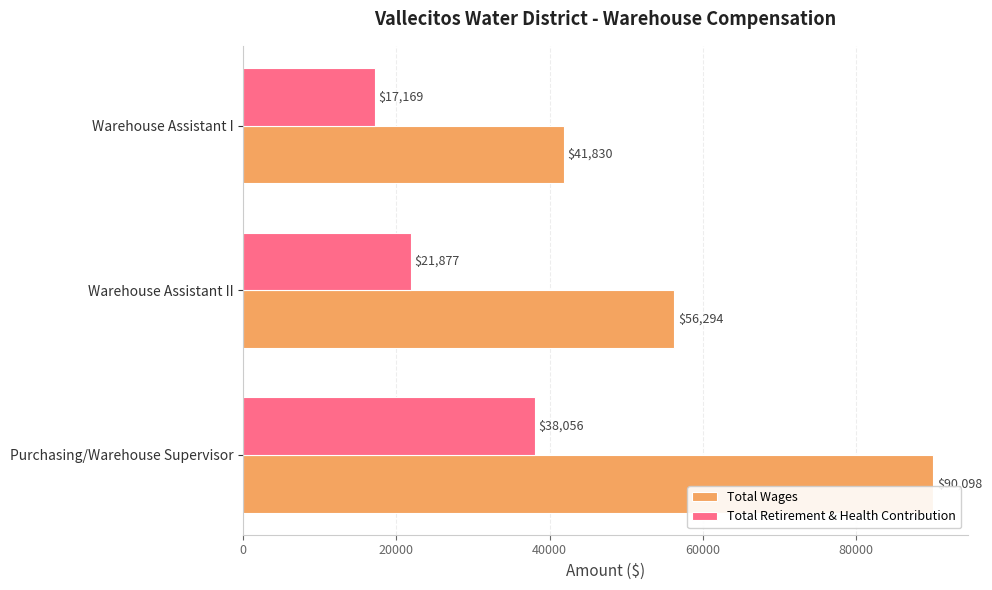

At which label does Total Retirement & Health Contribution reach its minimum?

Warehouse Assistant I